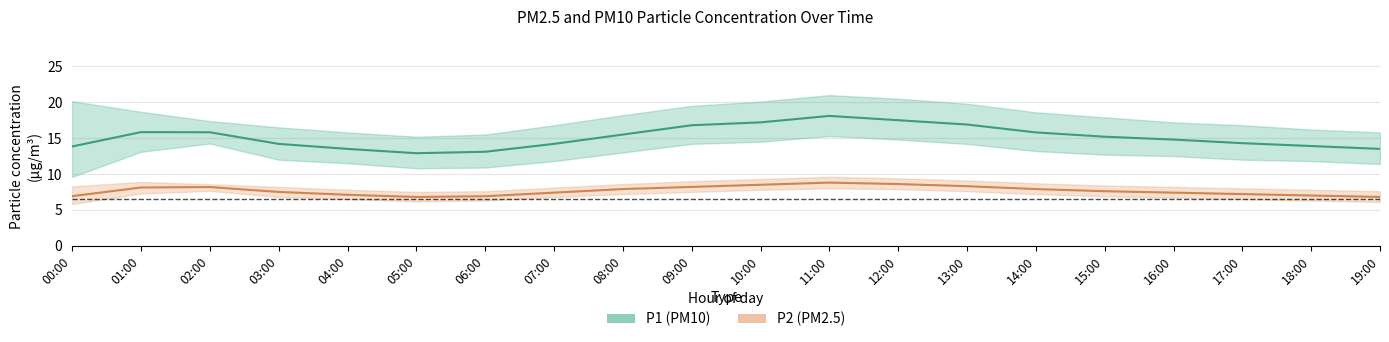

Rank the series at 07:00 from highest to lowest value.

P1_upper, P1, P1_lower, P2_upper, P2, P2_lower